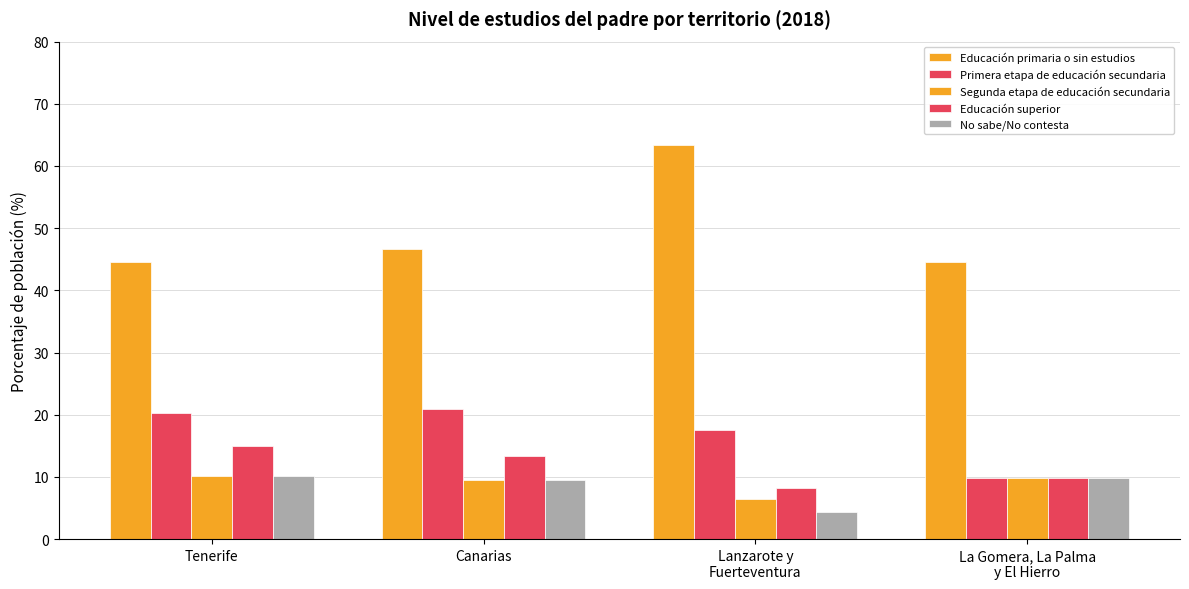

How many bars are there in each group?

5